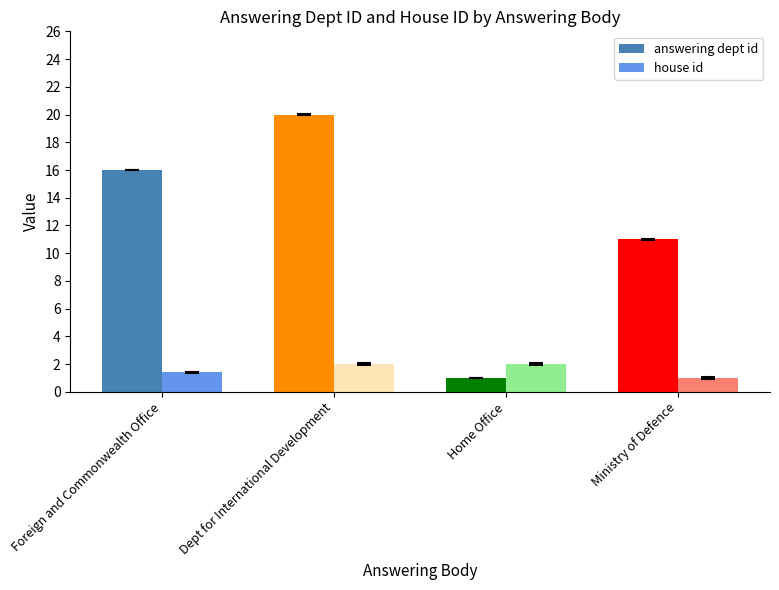

What is the sum of the answering dept id values at Dept for International Development and Foreign and Commonwealth Office?

36.0